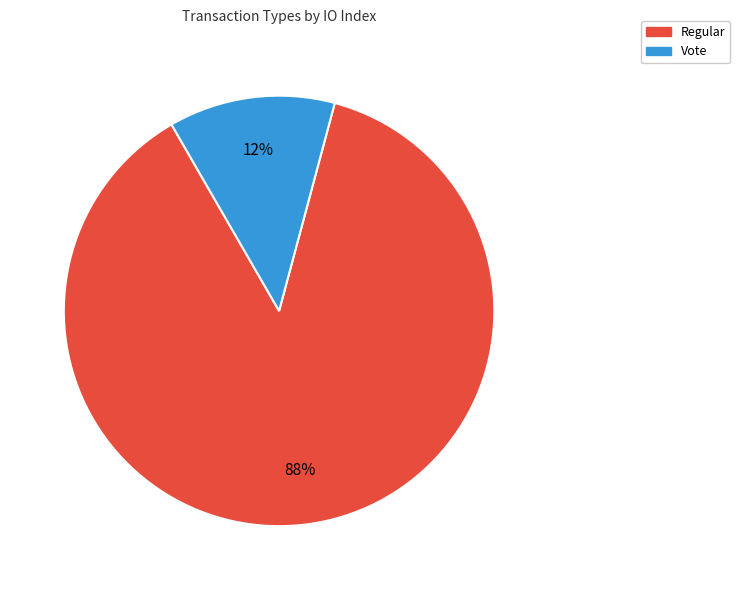

Does any single category account for the majority?

Yes